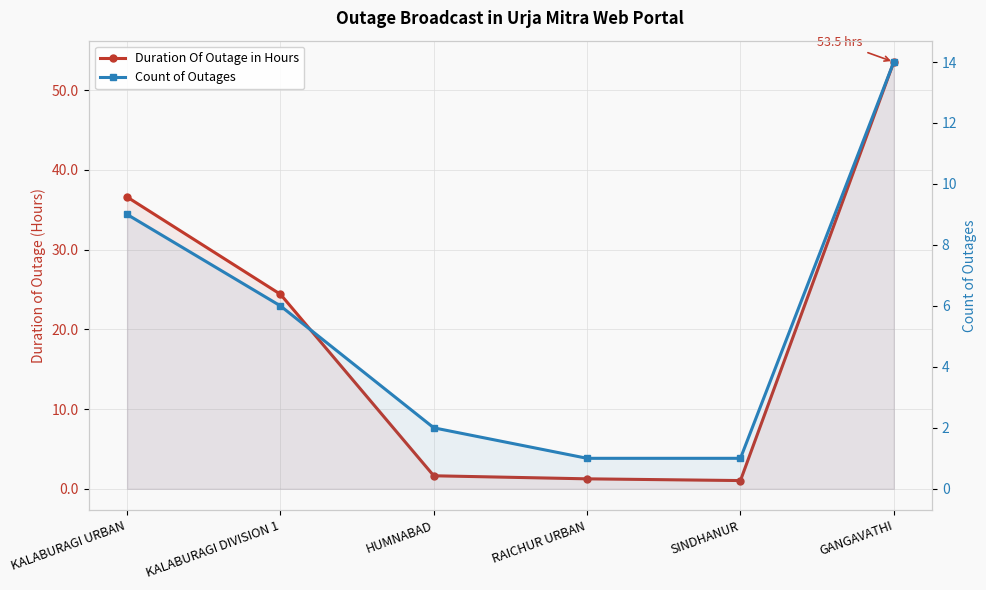

What is the label of the 6th point from the left?

GANGAVATHI